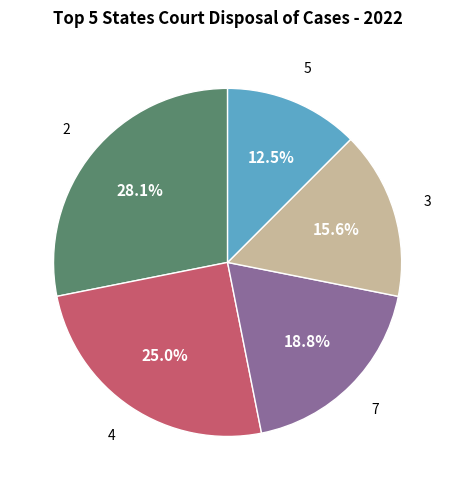

What is the largest slice in the pie chart?

2